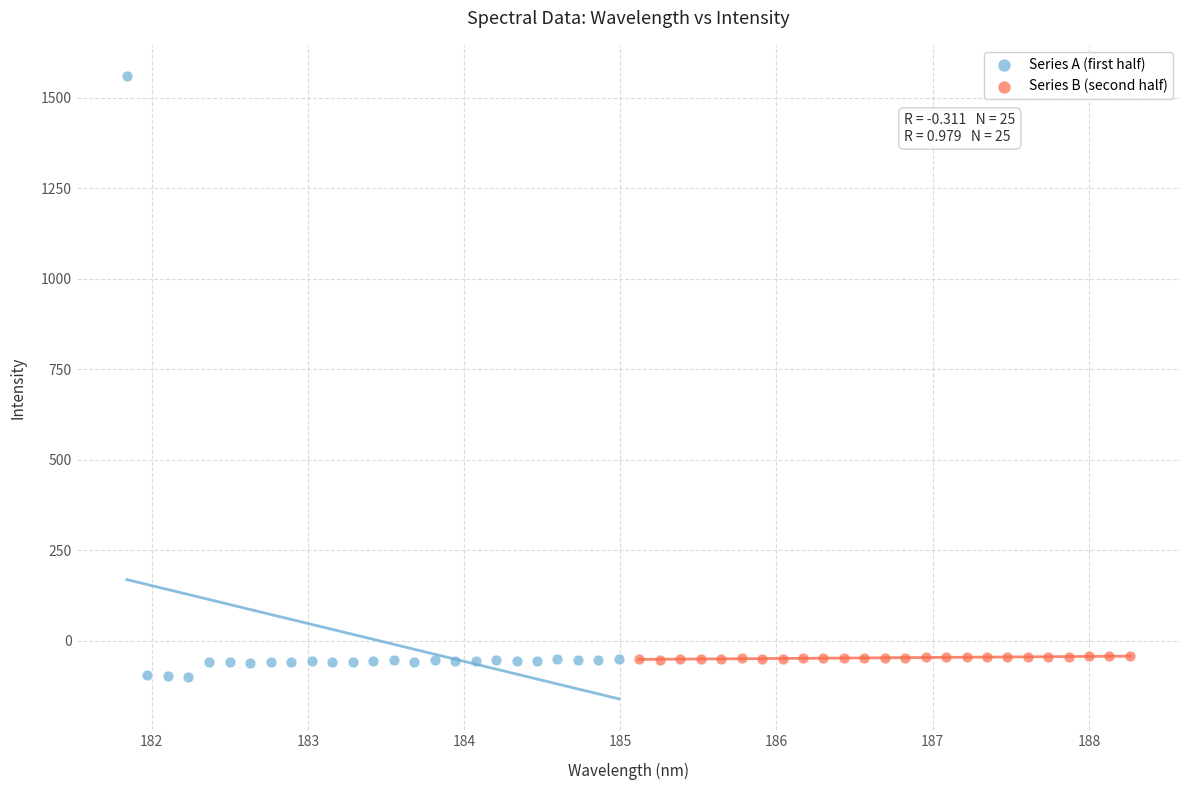

Which series has the largest Y range (max minus min)?

Series A (first half)